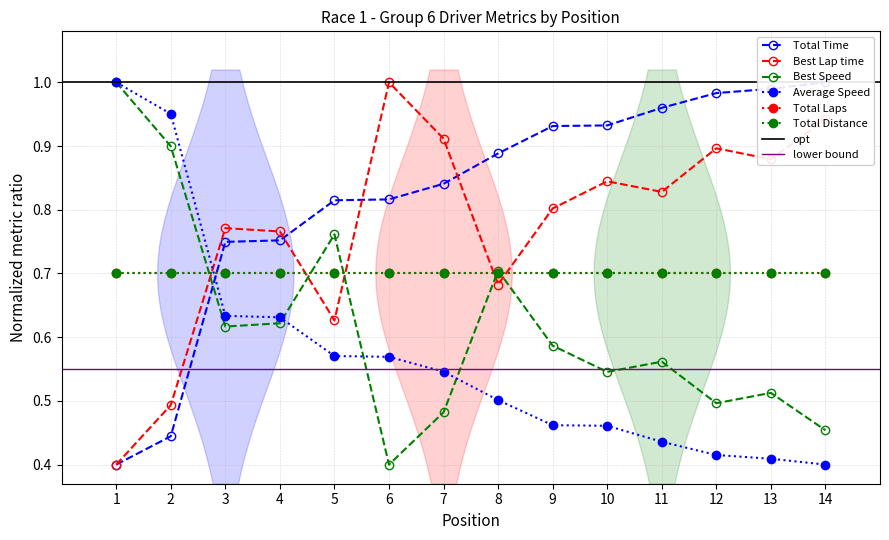

At which label is Total Time closest to 0?

1